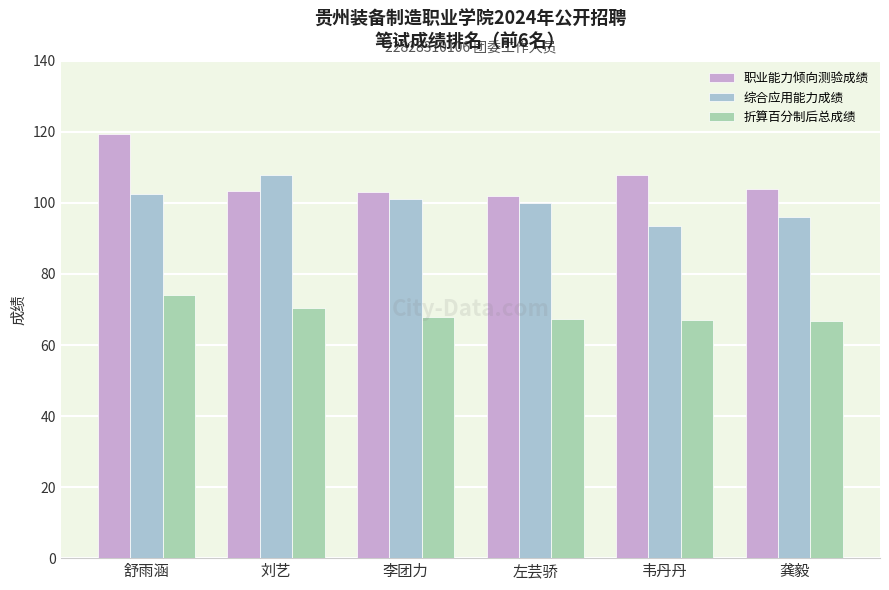

Are the bars grouped side by side (vs. stacked)?

Yes